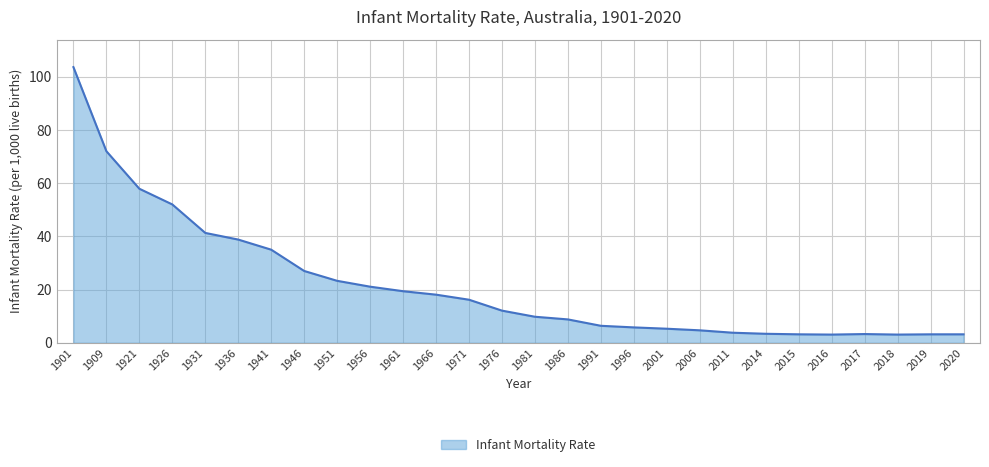

Between 1926 and 1986, which is larger?

1926